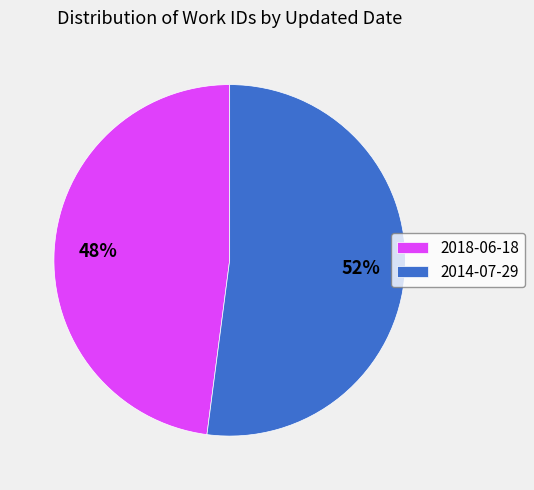

Rank the categories by value from lowest to highest.

2018-06-18, 2014-07-29